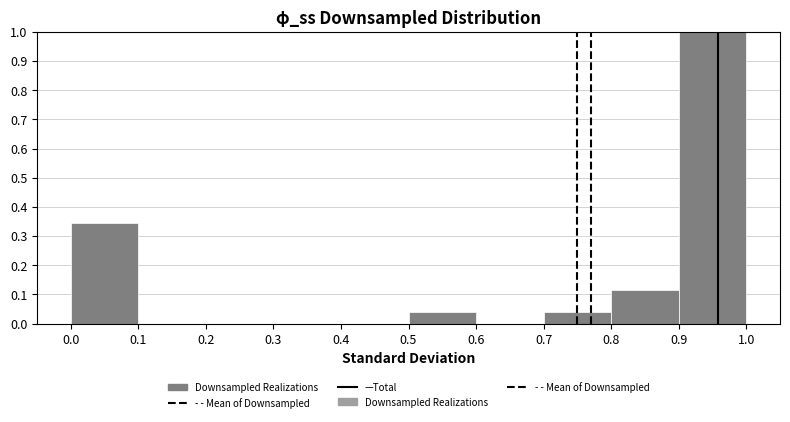

Over which range of the x-axis is the bar tallest?

0.9 to 1.0